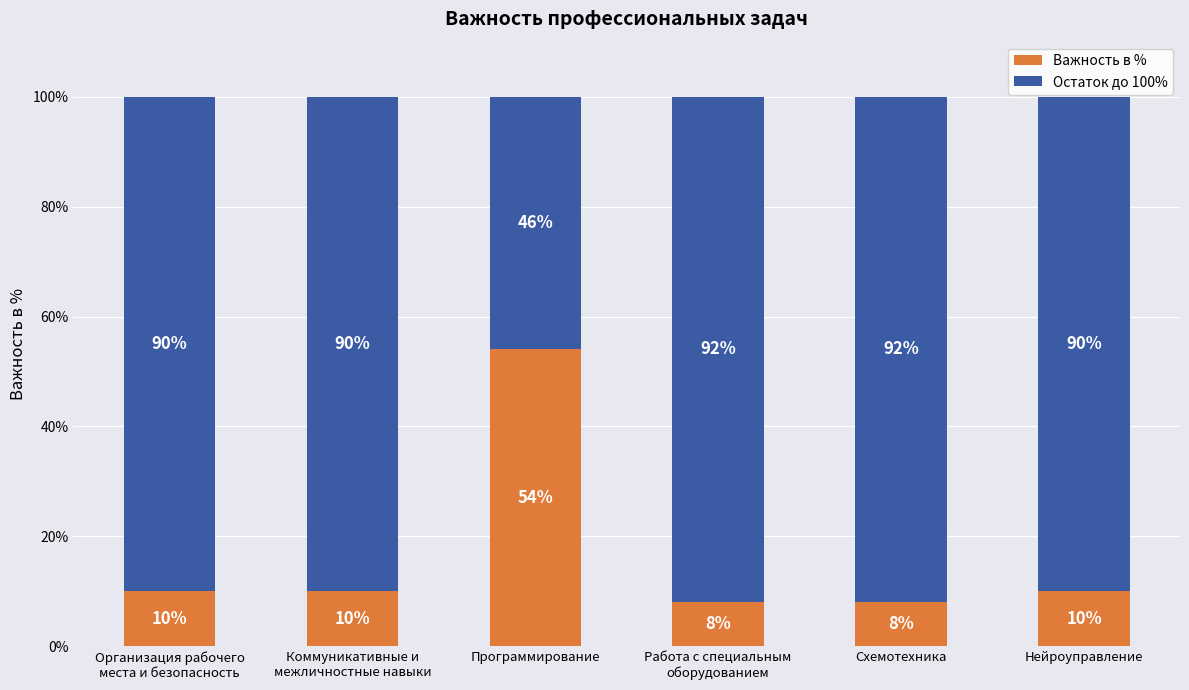

How many categories are shown in the chart?

6